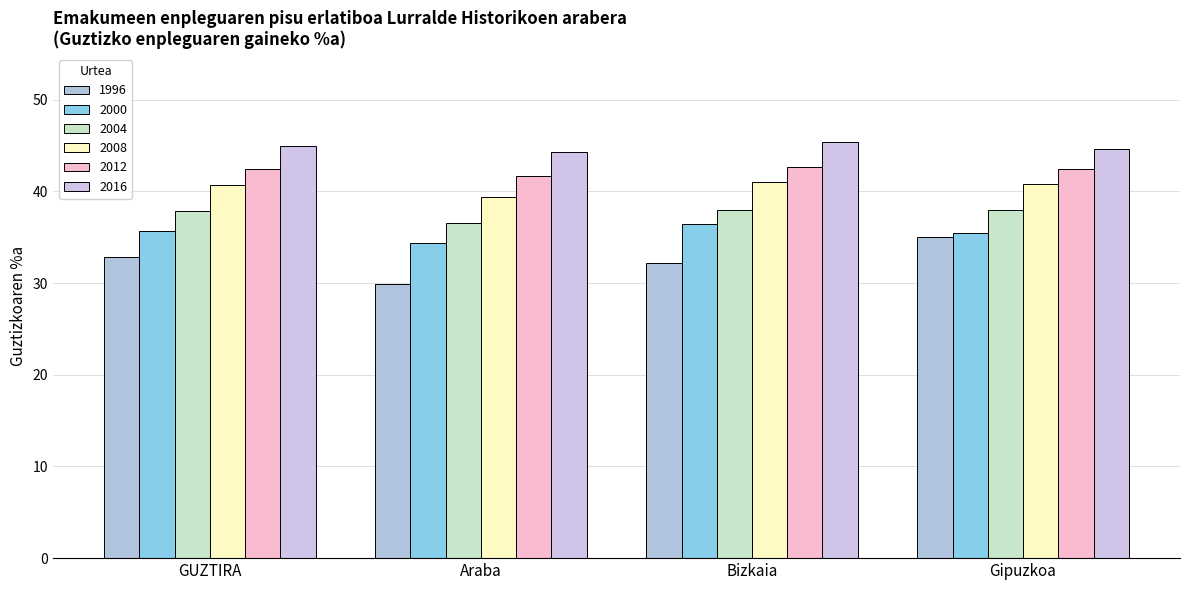

What is the label of the 2nd bar from the right?

Bizkaia